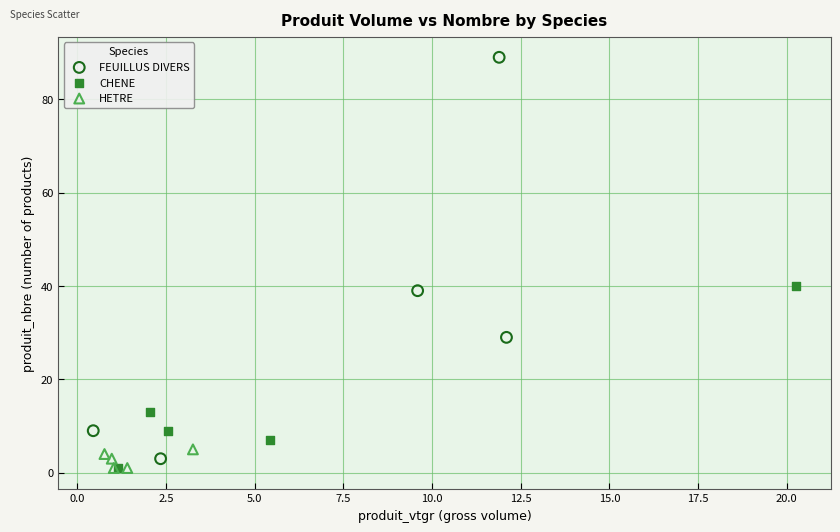

Which series has the widest spread of Y values?

FEUILLUS DIVERS